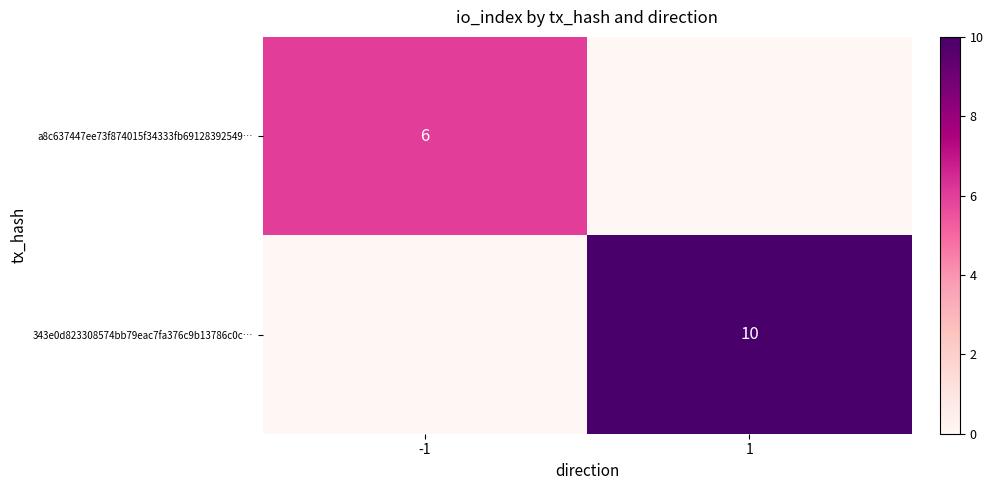

The value of 343e0d823308574bb79eac7fa376c9b13786c0c… at 1 is 14. True or false?

False